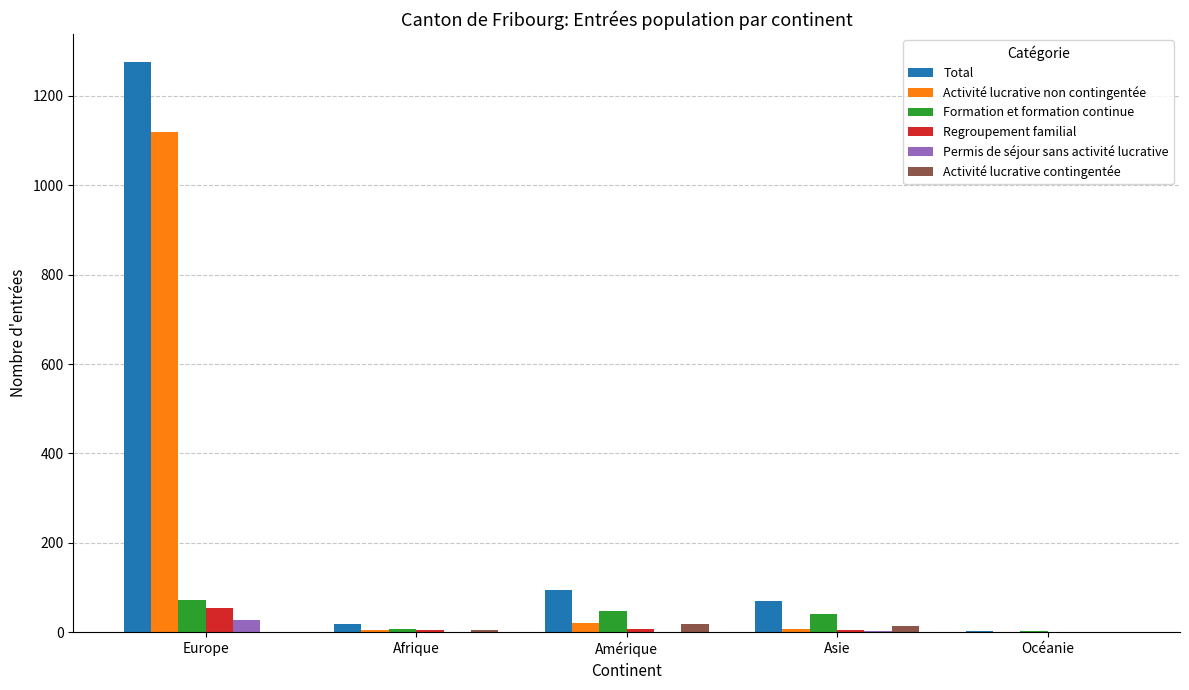

Which label corresponds to the largest value in the chart?

Europe